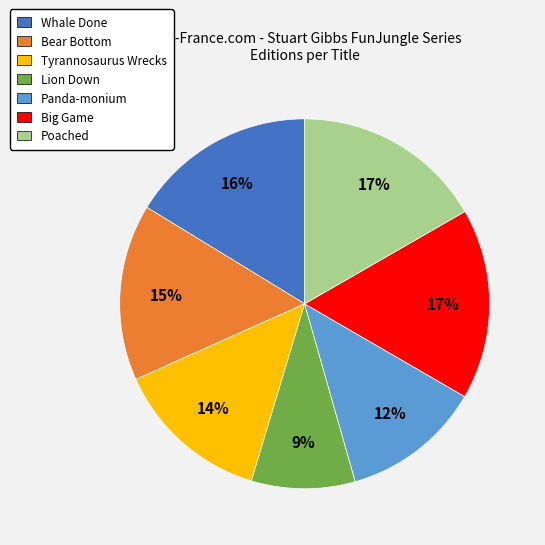

To the nearest percent, what percentage of the pie is Panda-monium?

12%